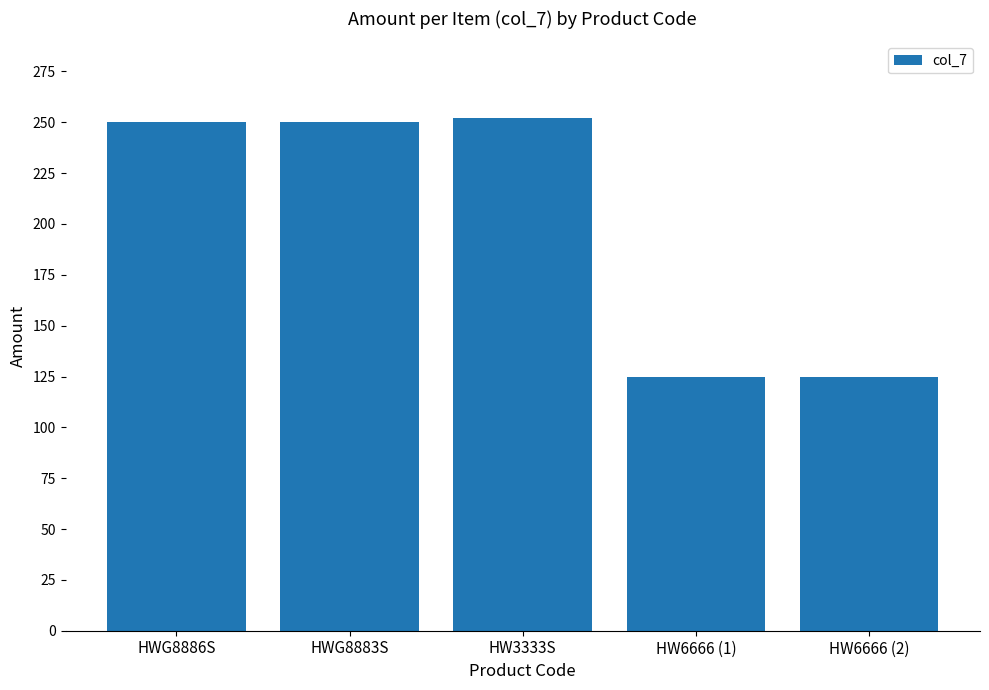

Are the bars grouped side by side (vs. stacked)?

No